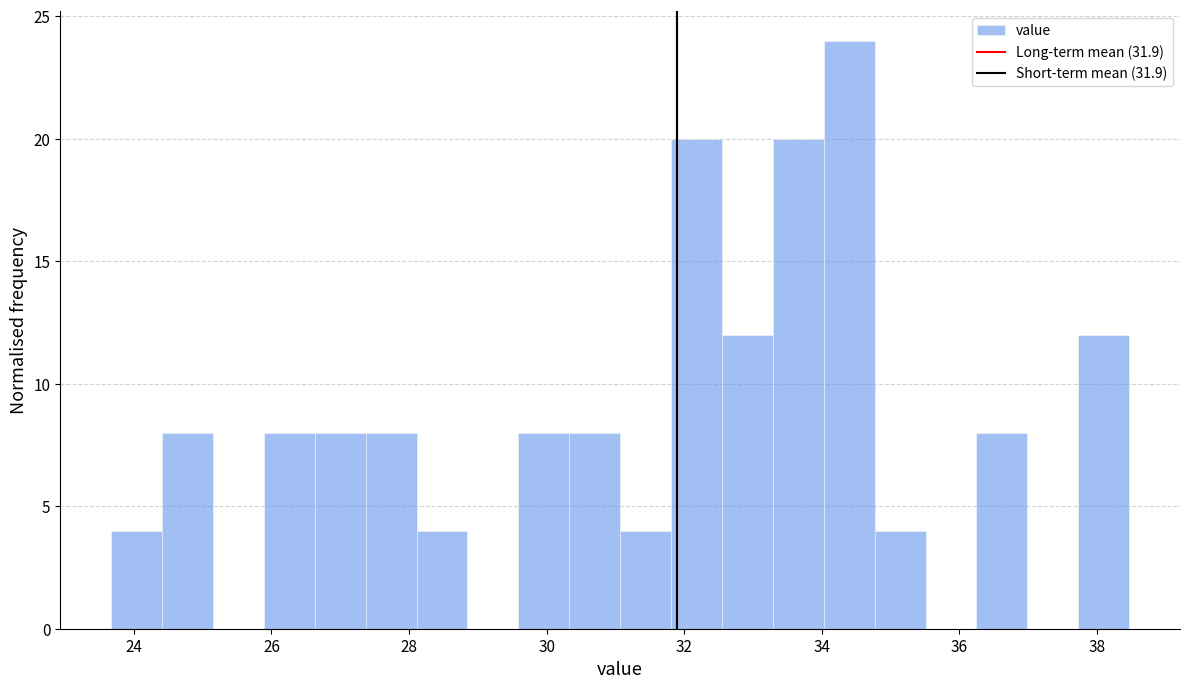

Around what value on the x-axis is the tallest bar? Give the approximate position of its centre, as read against the axis.

34.4